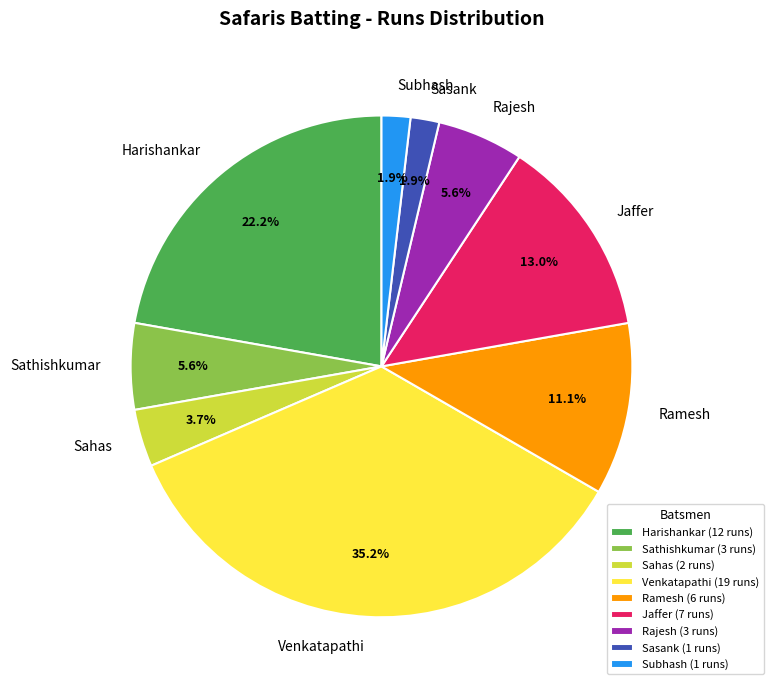

Approximately how many times larger is the value at Sathishkumar compared to Jaffer?

0.4